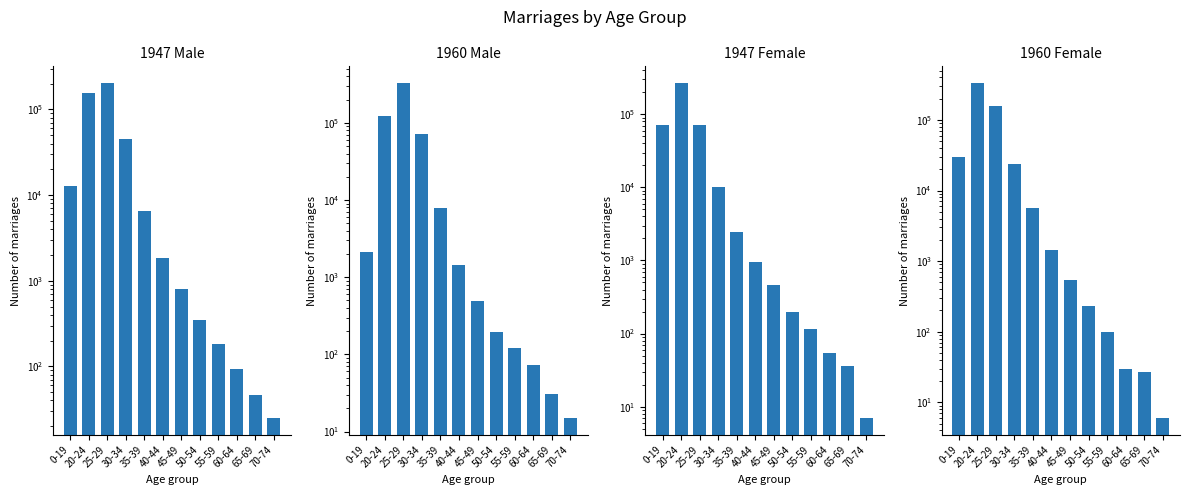

At how many categories does at least one series exceed 198189?

2